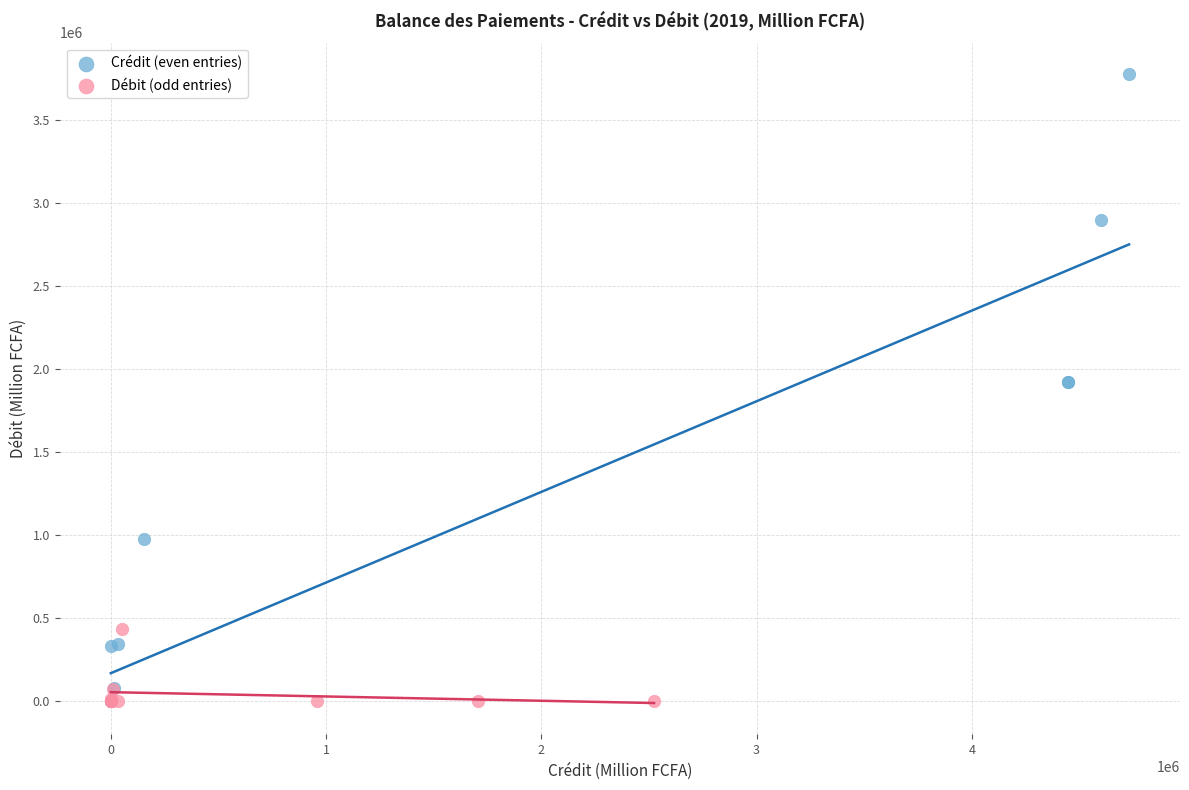

Which series contains the highest Y value?

Crédit (even entries)